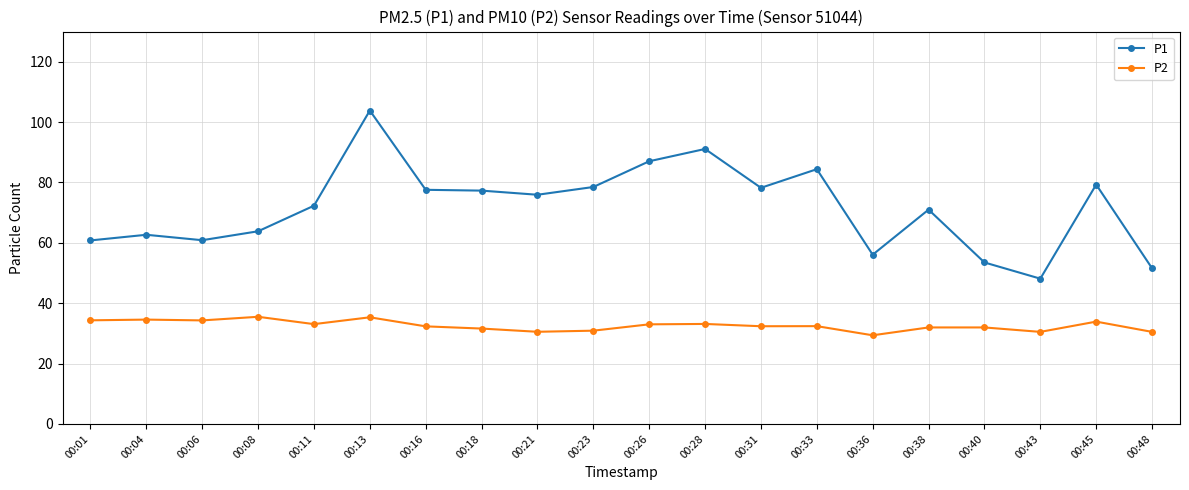

At which category is the sum across all series the highest?

00:13